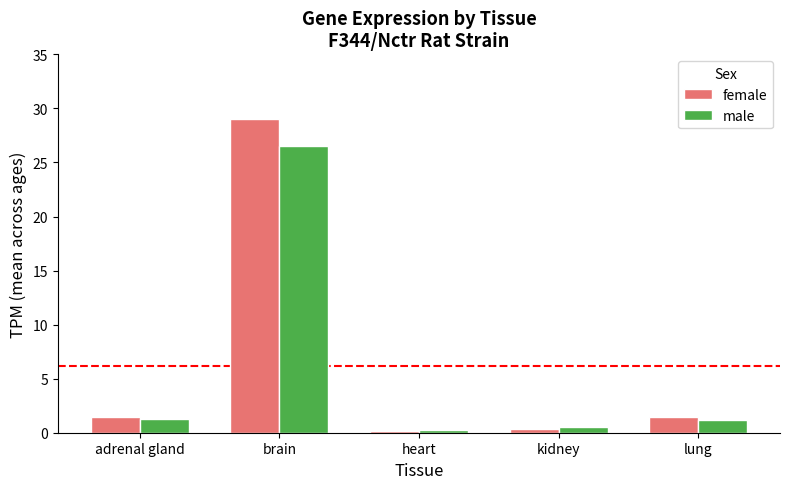

Are the bars grouped side by side (vs. stacked)?

Yes